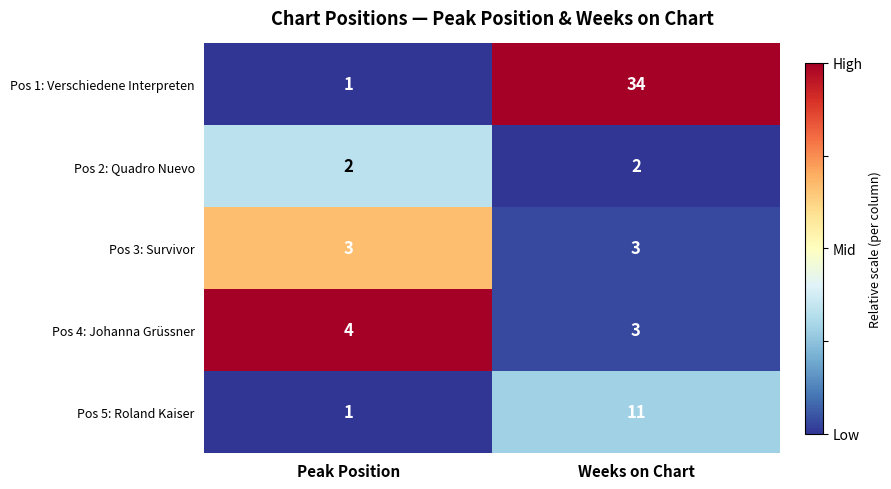

How many categories are shown in the chart?

2